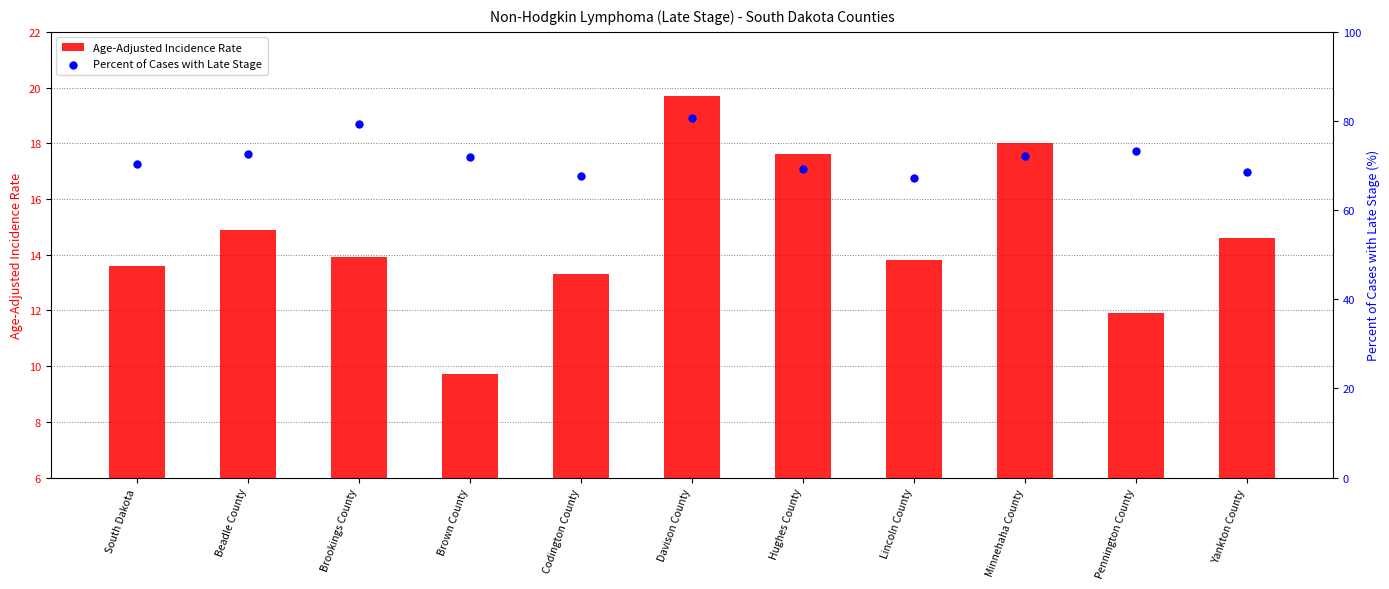

Which series has the largest Y range (max minus min)?

Percent of Cases with Late Stage